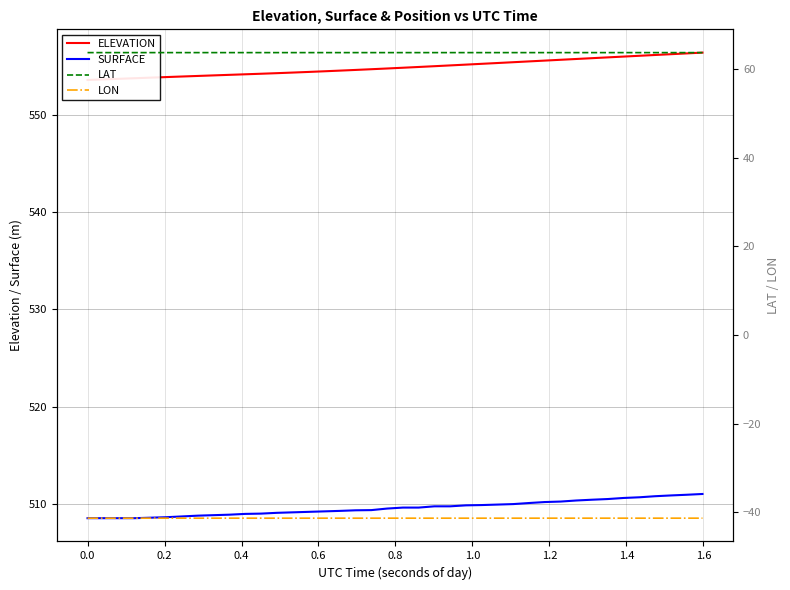

What is the maximum value for SURFACE?

511.0